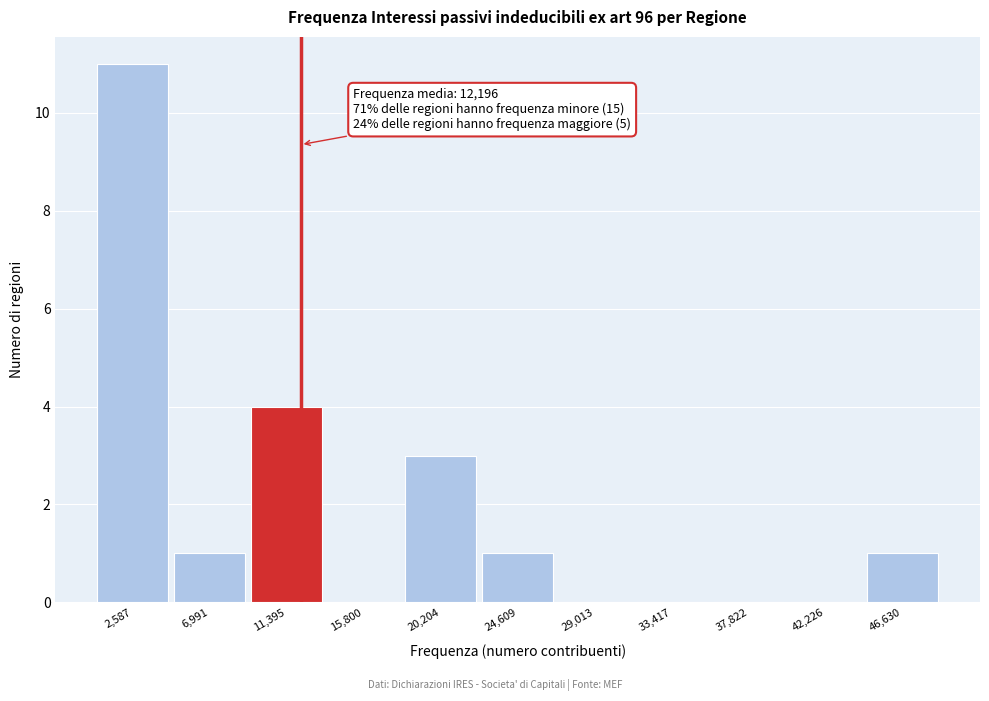

Which range on the x-axis has the tallest bar?

500 to 5000